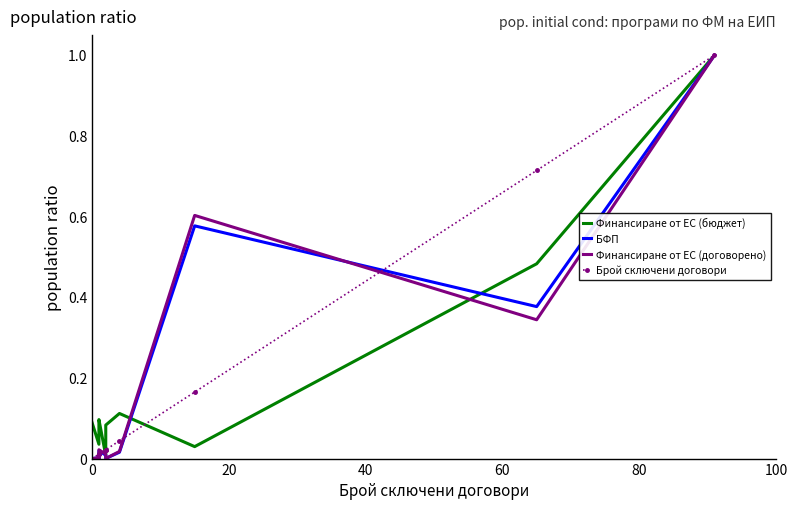

True or false: Финансиране от ЕС (бюджет) has more than 2 points higher than both neighbors.

False